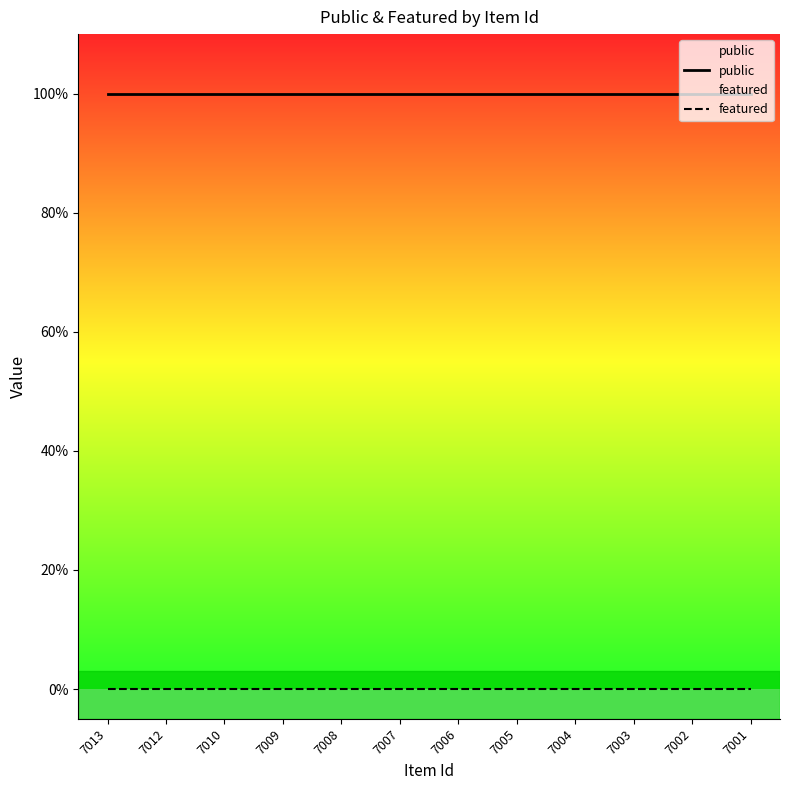

True or false: featured has more than 0 interior local peaks.

False